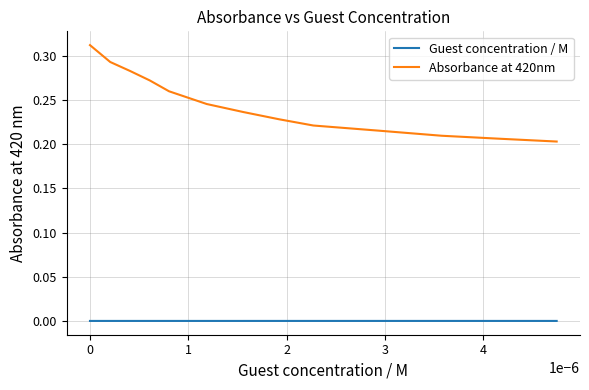

True or false: Guest concentration / M and Absorbance at 420nm intersect in this chart.

False